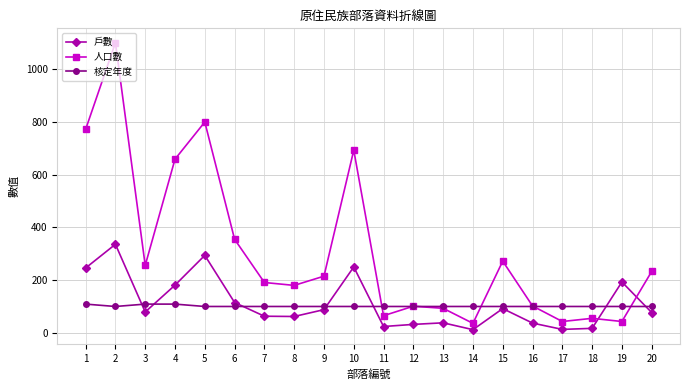

What is the sum of the 人口數 values at 7 and 9?

406